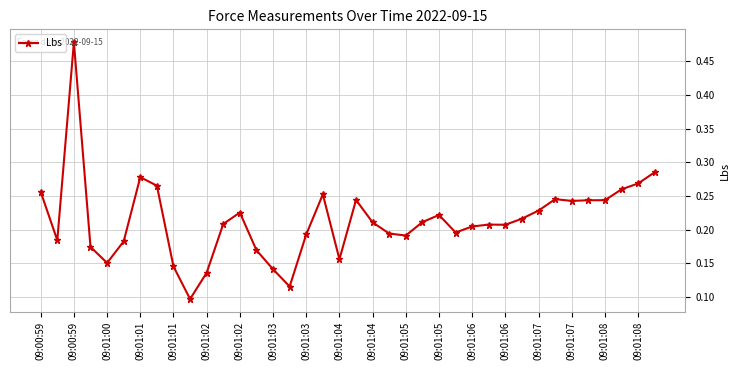

True or false: there are more than 1 points higher than both neighbors.

True